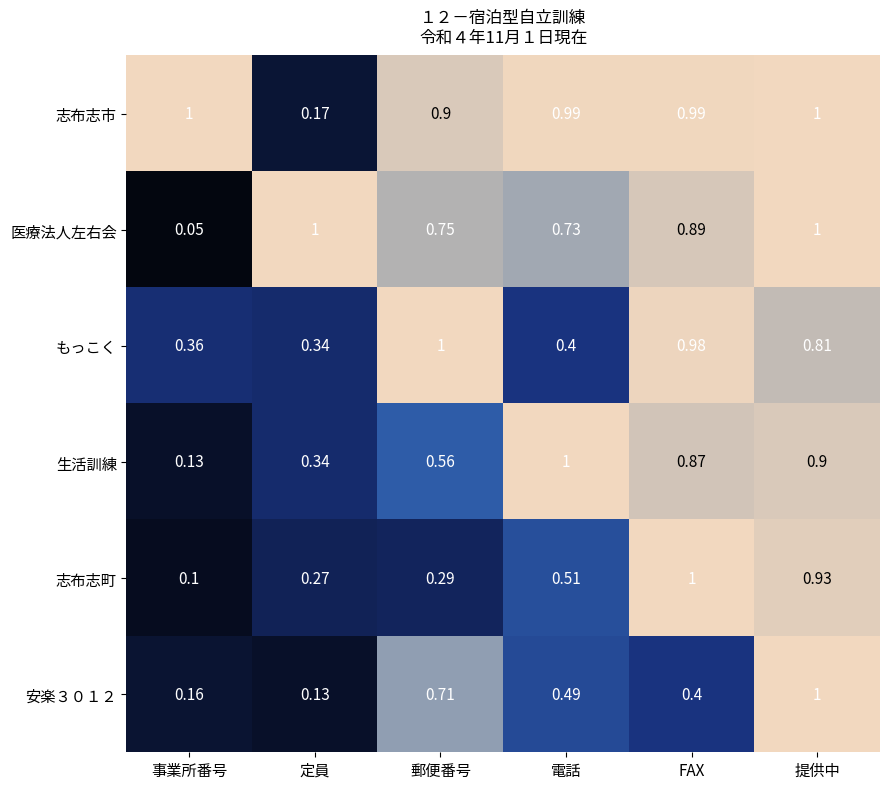

Which category has the highest value in the 安楽３０１２ series?

提供中